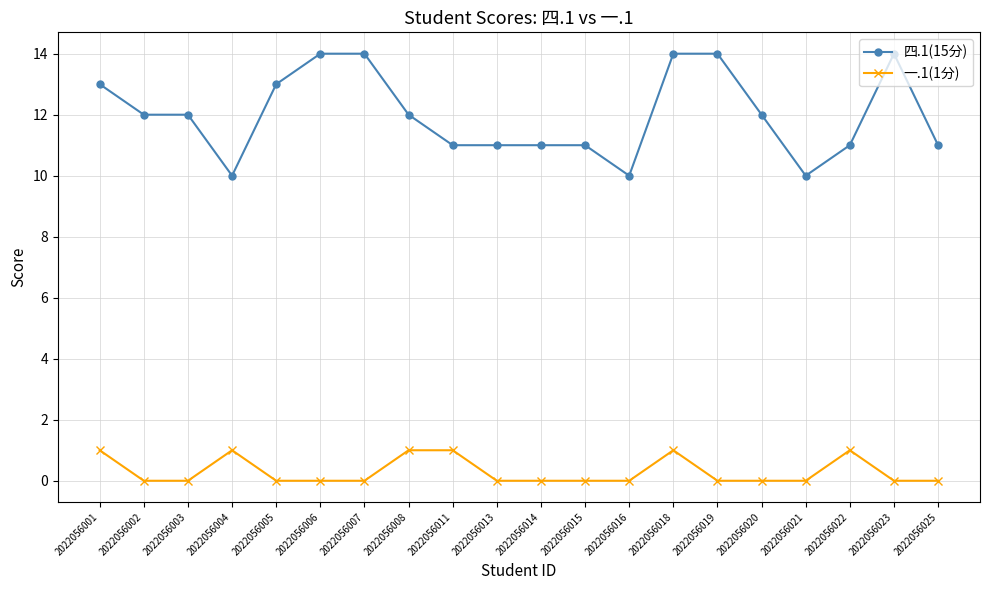

Which series has the largest total across all categories?

四.1(15分)